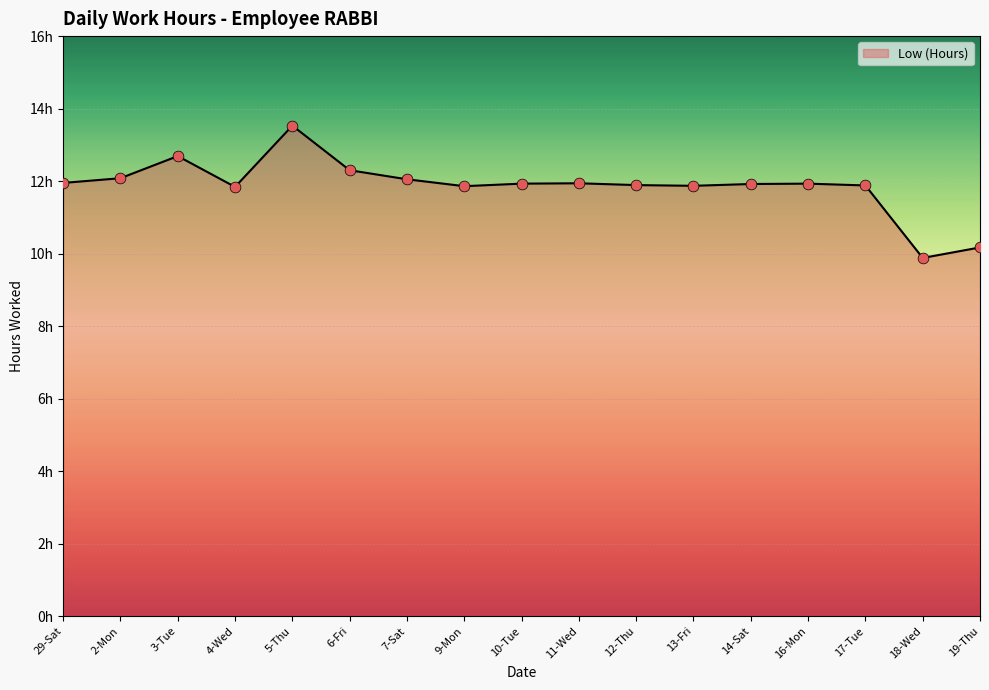

Which has a higher value, 18-Wed or 16-Mon?

16-Mon